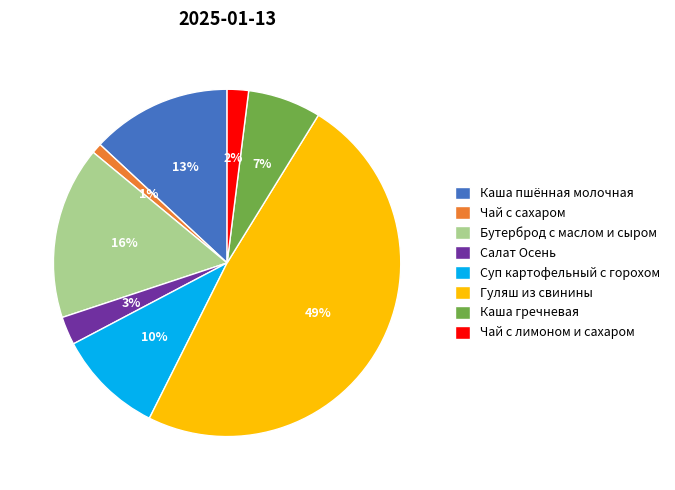

Combined, do Бутерброд с маслом и сыром and Гуляш из свинины account for over 50%?

Yes